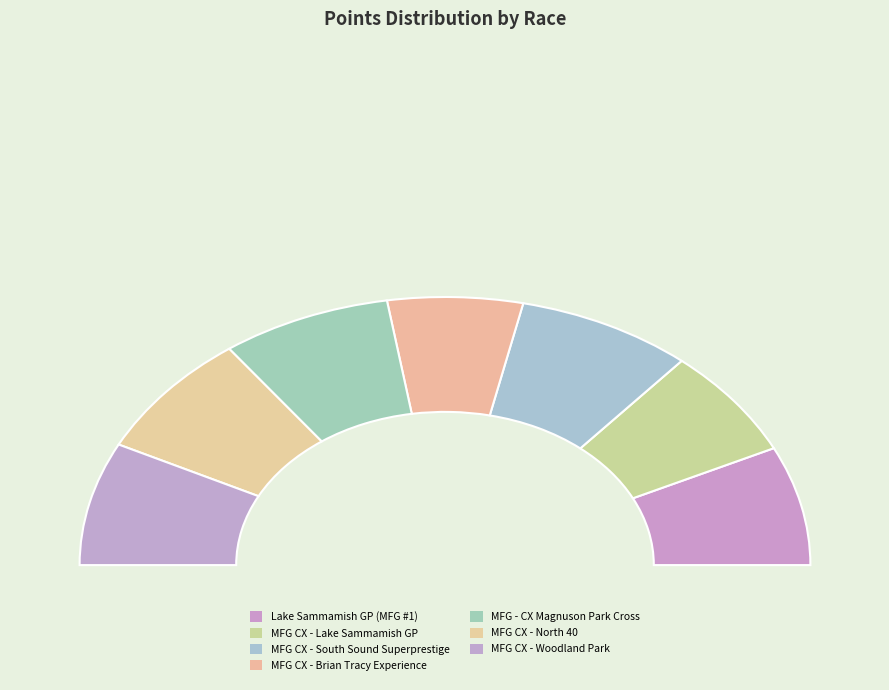

Is there any slice that represents more than half of the pie?

No